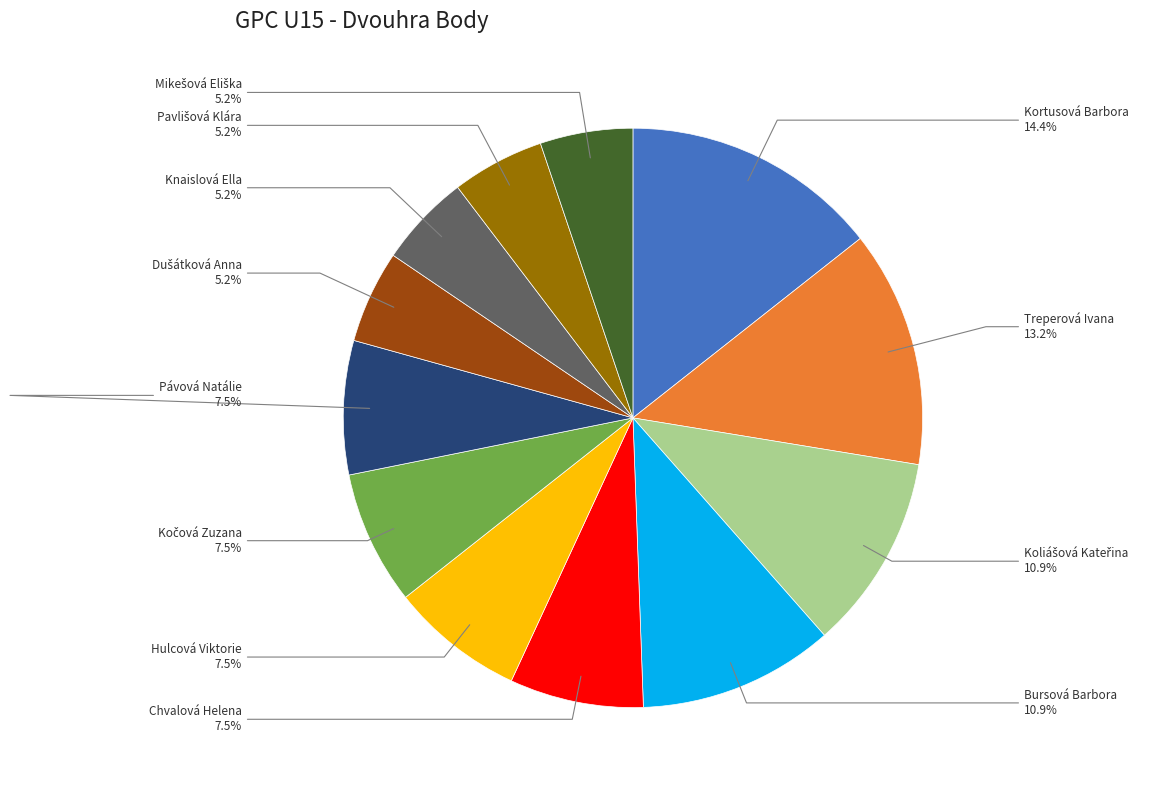

Count the number of slices in the pie.

12